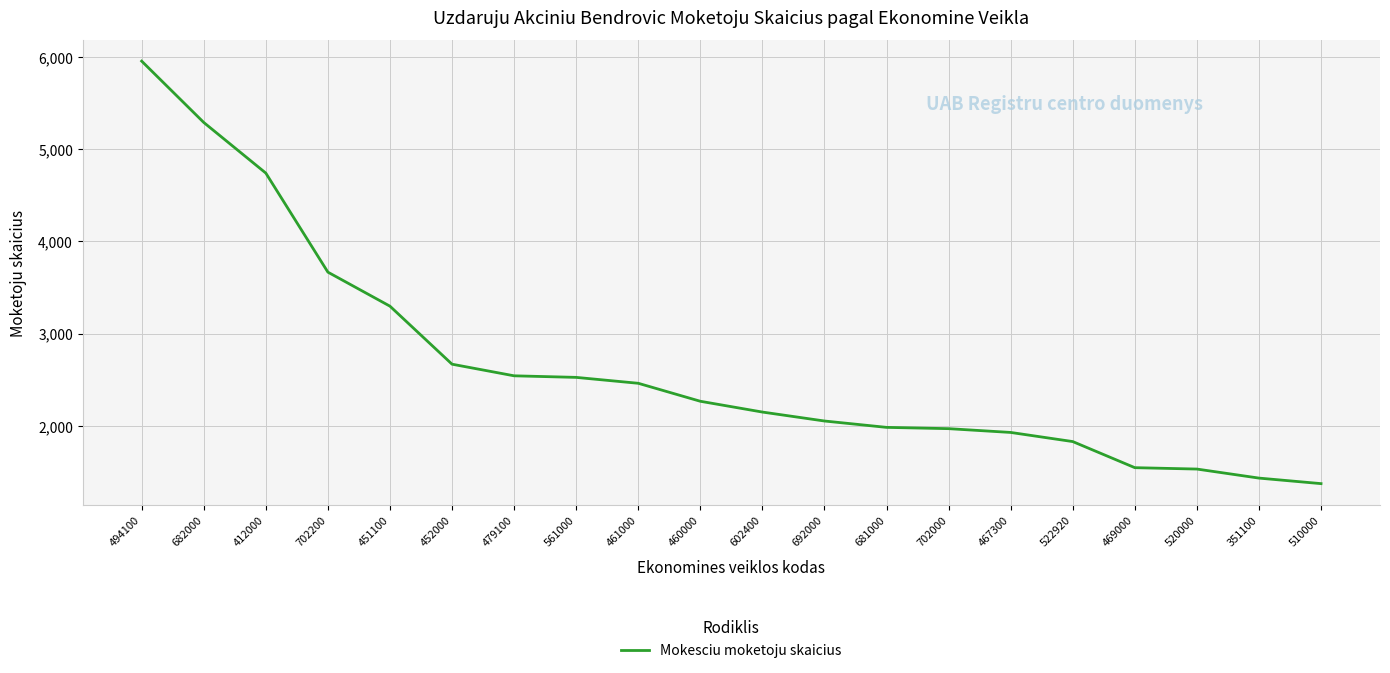

Approximately how many times larger is the value at 702000 compared to 692000?

1.0